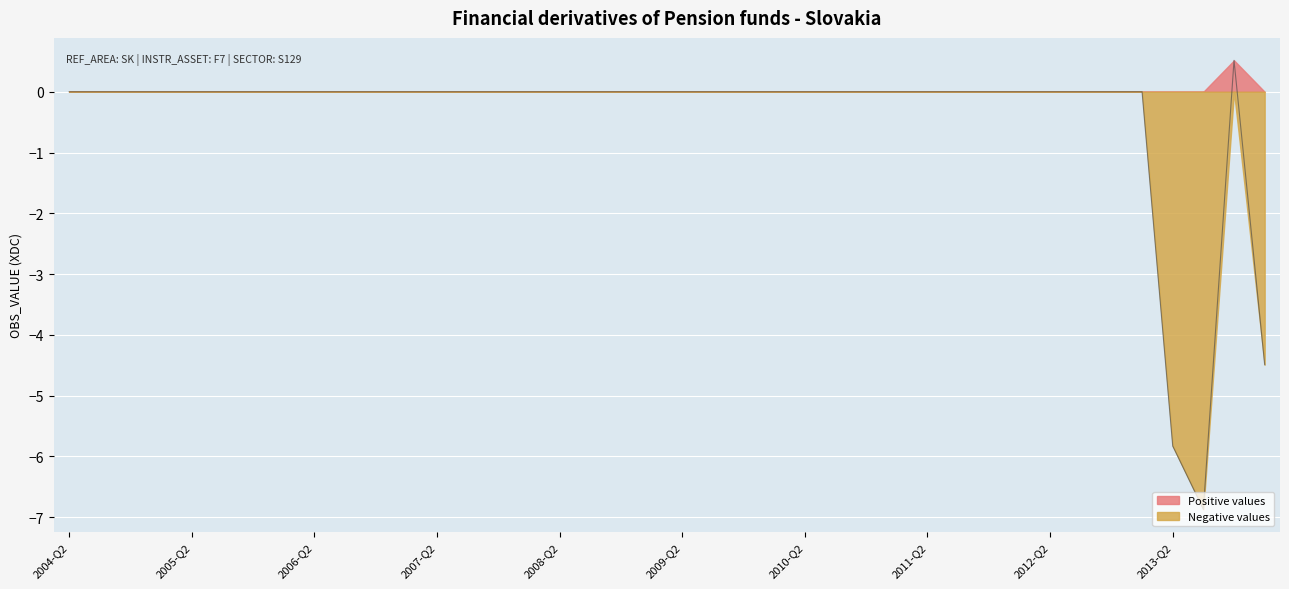

List the labels in order of value, smallest first.

2013-Q3, 2013-Q2, 2014-Q1, 2004-Q2, 2004-Q3, 2004-Q4, 2005-Q1, 2005-Q2, 2005-Q3, 2005-Q4, 2006-Q1, 2006-Q2, 2006-Q3, 2006-Q4, 2007-Q1, 2007-Q2, 2007-Q3, 2007-Q4, 2008-Q1, 2008-Q2, 2008-Q3, 2008-Q4, 2009-Q1, 2009-Q2, 2009-Q3, 2009-Q4, 2010-Q1, 2010-Q2, 2010-Q3, 2010-Q4, 2011-Q1, 2011-Q2, 2011-Q3, 2011-Q4, 2012-Q1, 2012-Q2, 2012-Q3, 2012-Q4, 2013-Q1, 2013-Q4